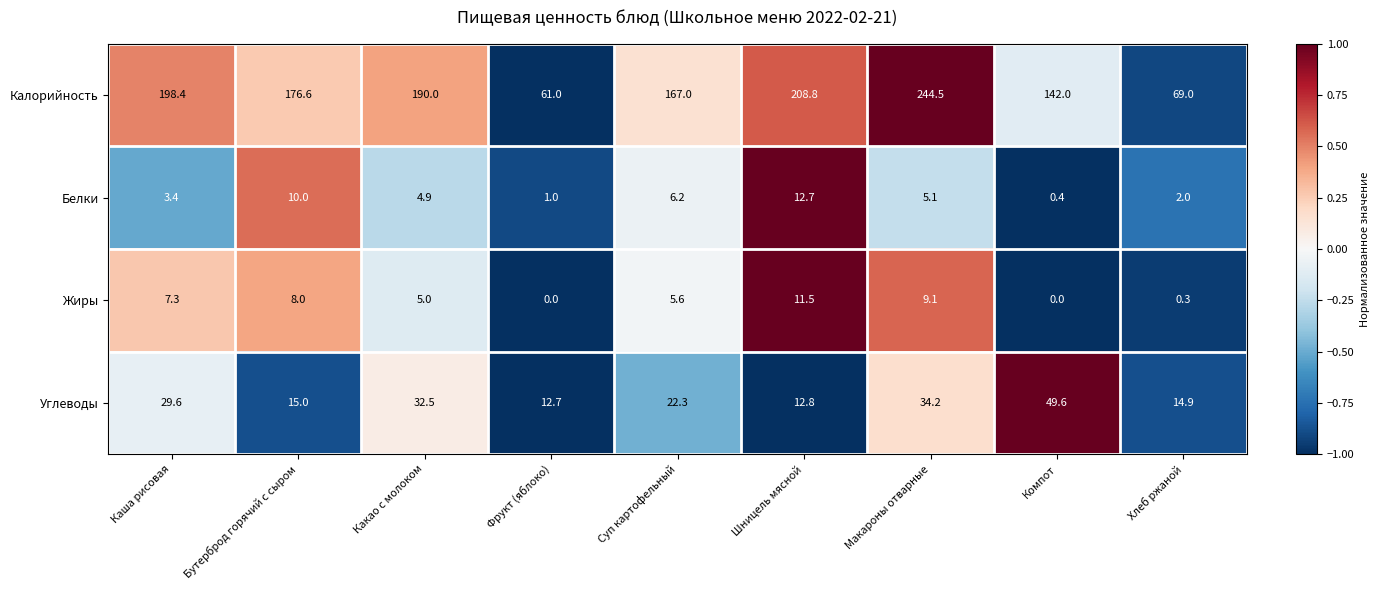

What is the average value of the Калорийность series?

161.9